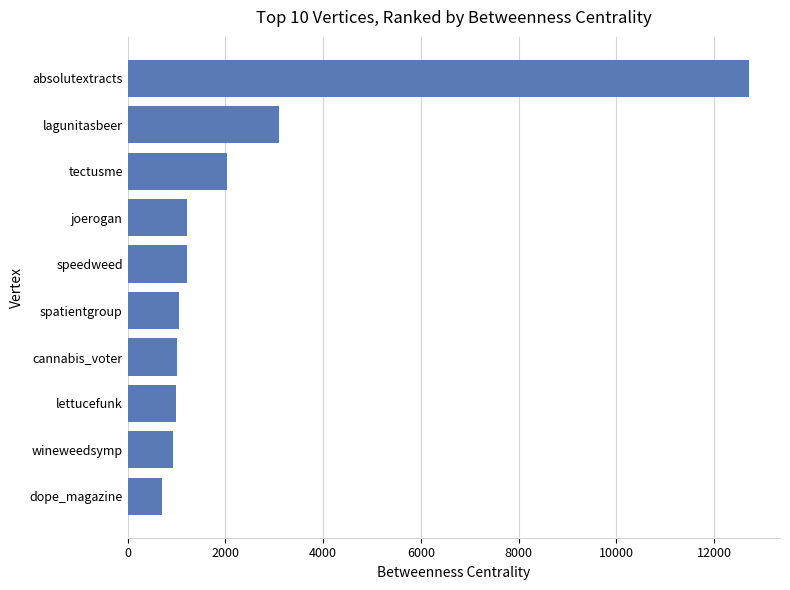

What is the difference between the second highest and minimum values?

2400.0